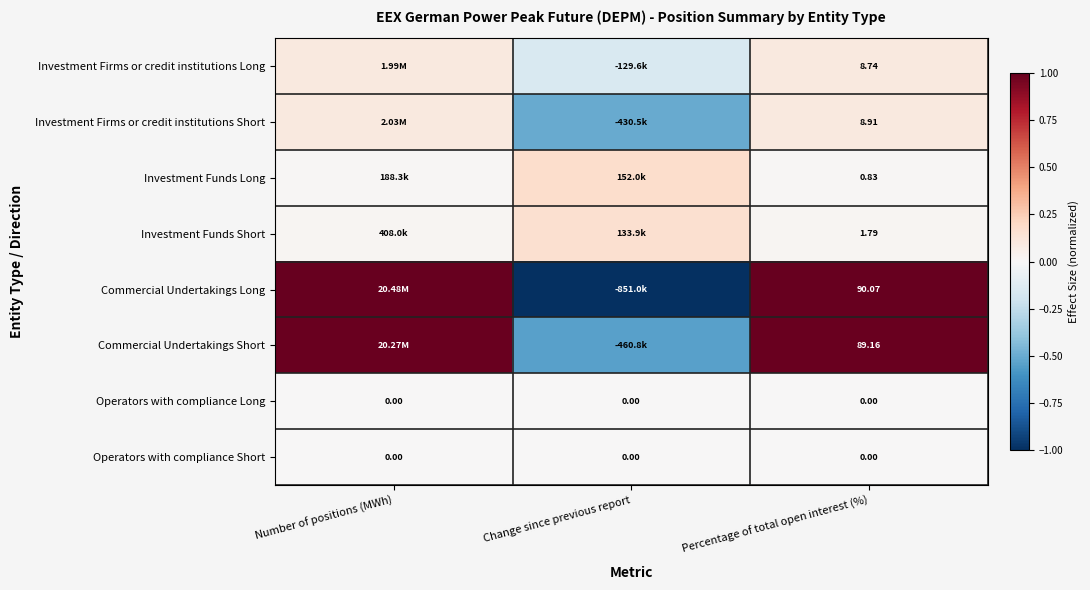

At Number of positions (MWh), list the series in order from largest to smallest.

Commercial Undertakings Long, Commercial Undertakings Short, Investment Firms or credit institutions Short, Investment Firms or credit institutions Long, Investment Funds Short, Investment Funds Long, Operators with compliance Long, Operators with compliance Short